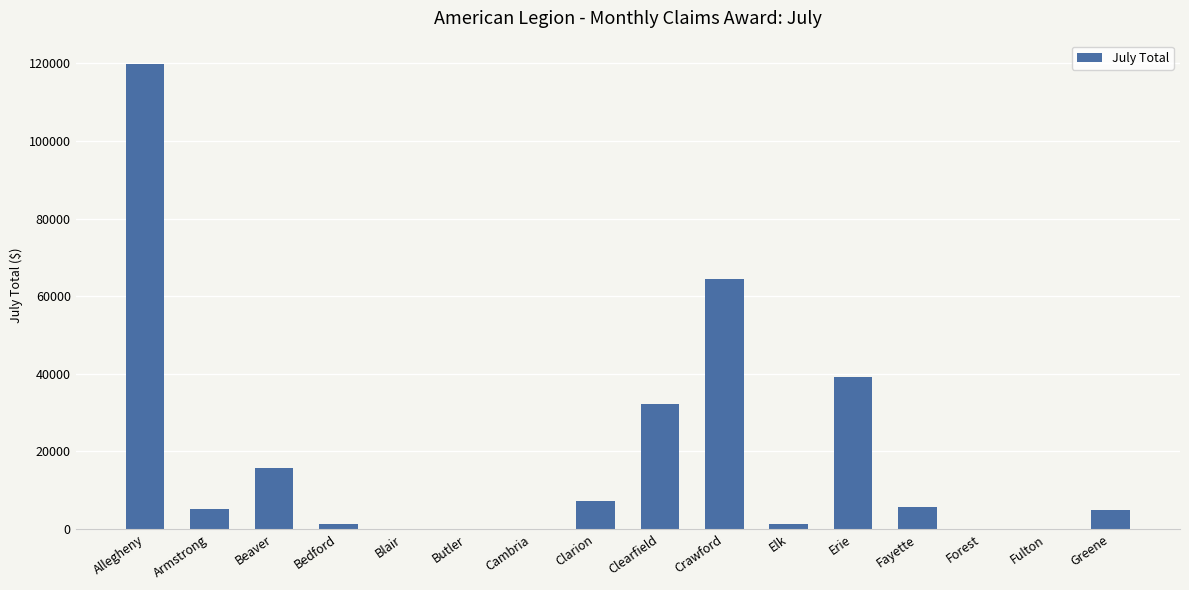

The chart shows a value of 64452.0 at Crawford. True or false?

True